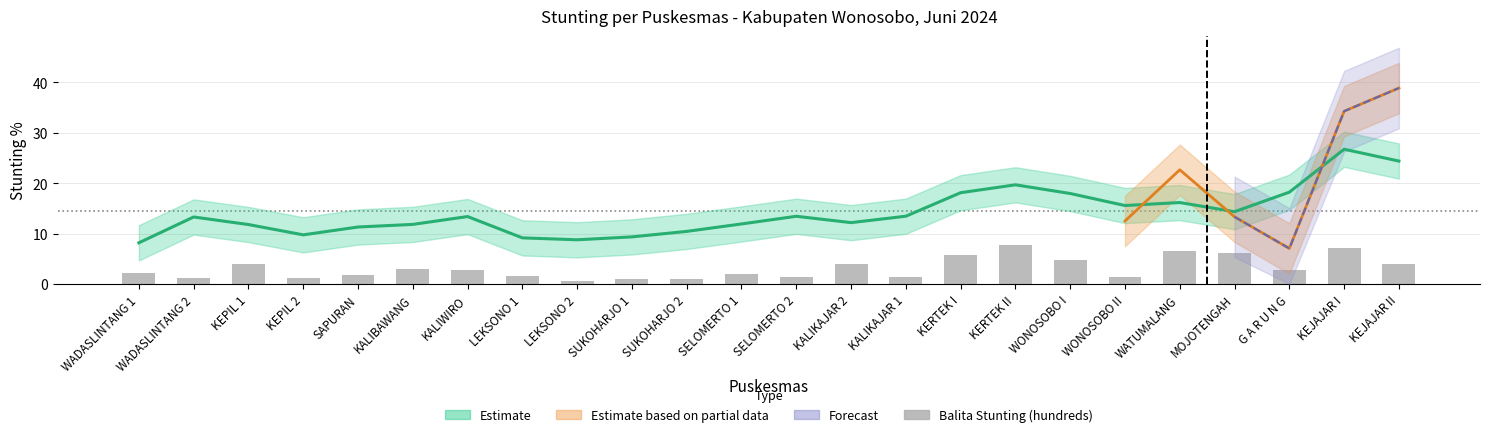

How many values are below 2?

10